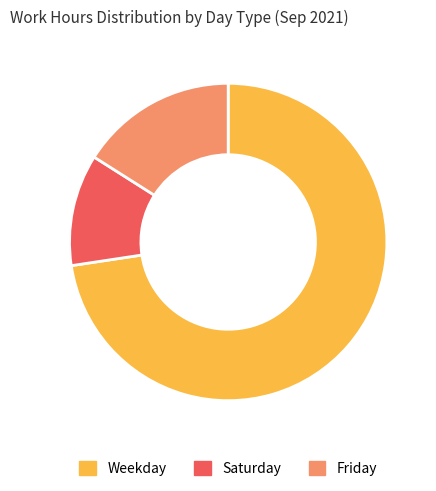

Is there a majority slice in this chart?

Yes